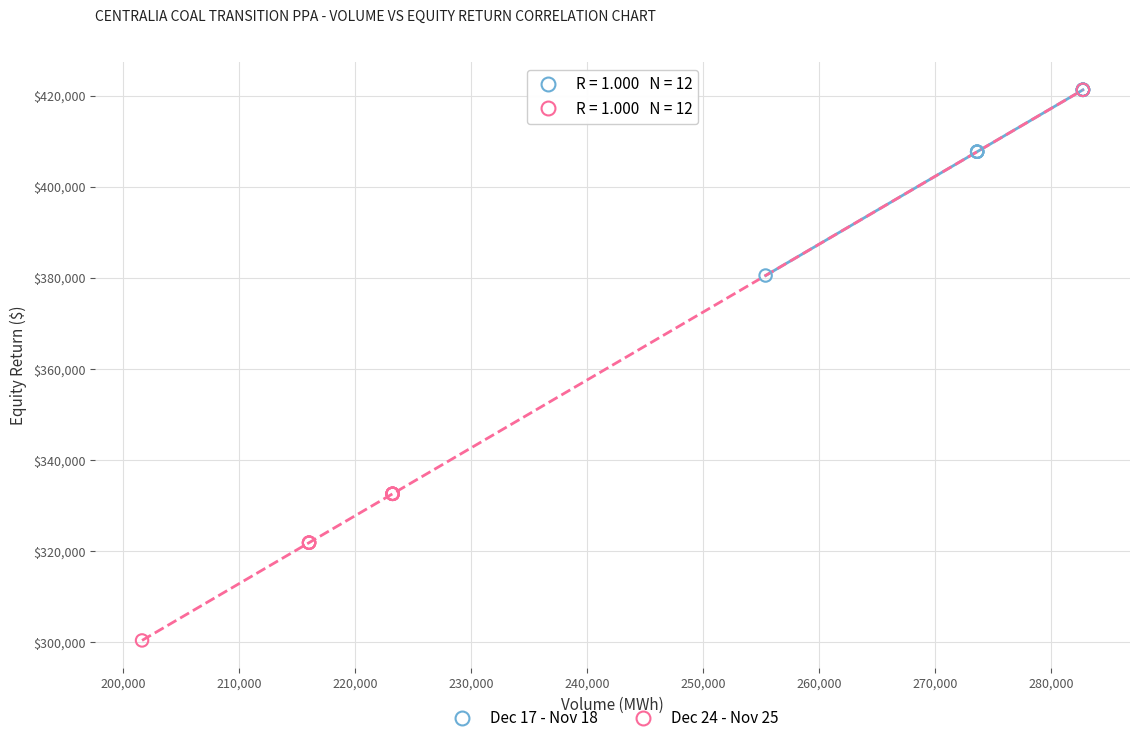

Which series has the largest Y range (max minus min)?

Dec 24 - Nov 25